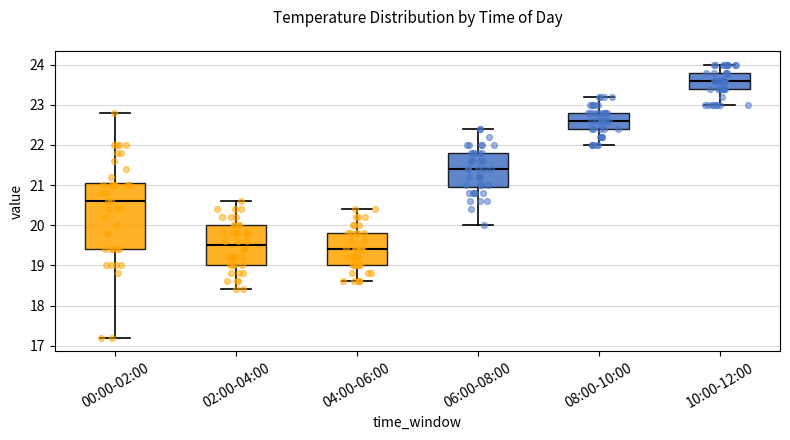

Where does the lower whisker of the box for 04:00-06:00 end on the y-axis? The values are not printed on the chart, so give them approximately, as read against the axis.

18.6